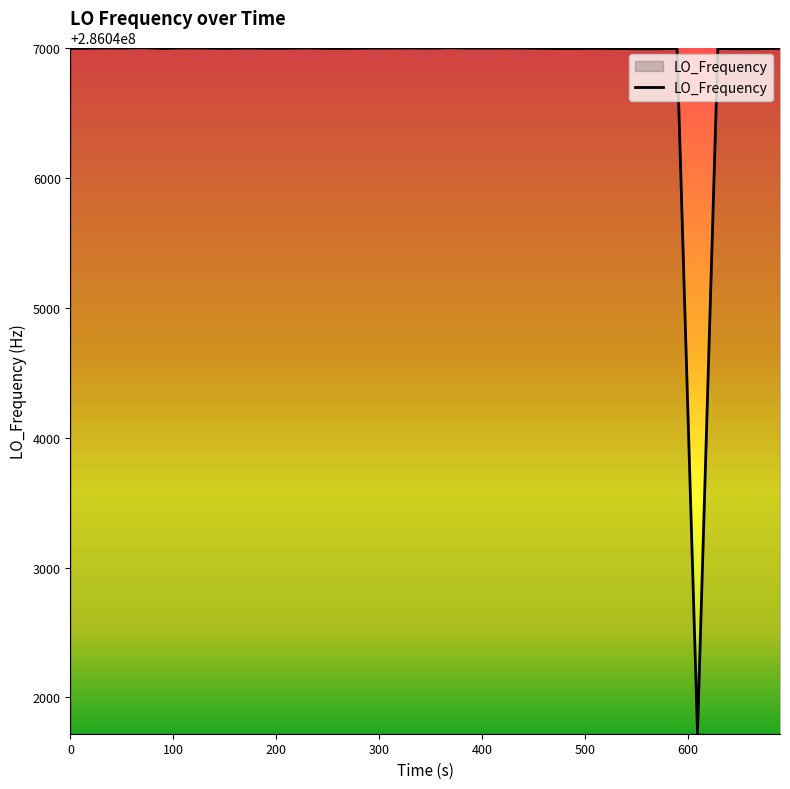

What is the difference between the maximum and minimum values?

5281.5